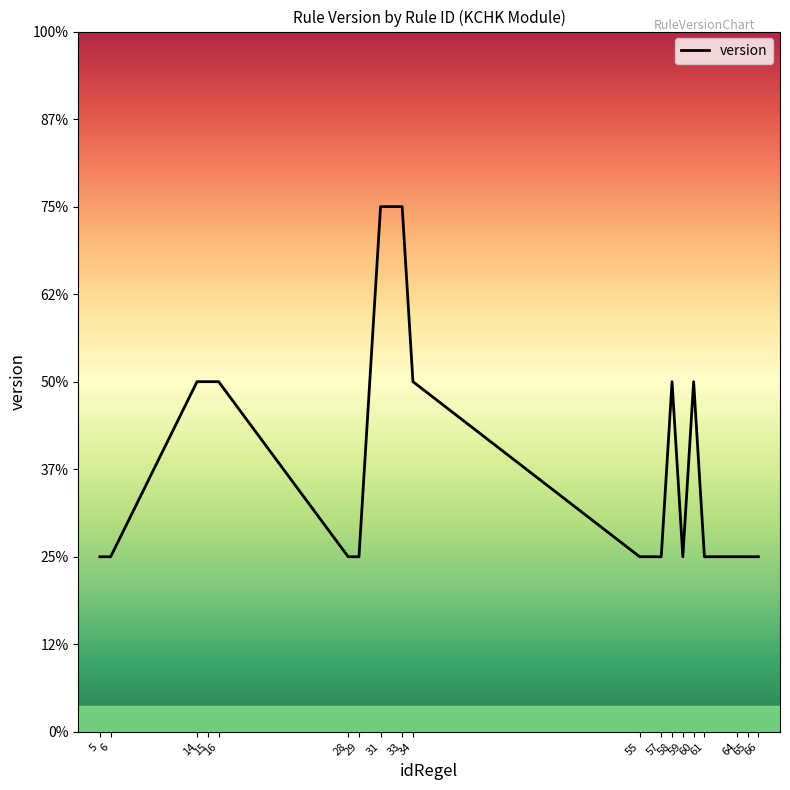

Is this an area chart (filled region under the line)?

No